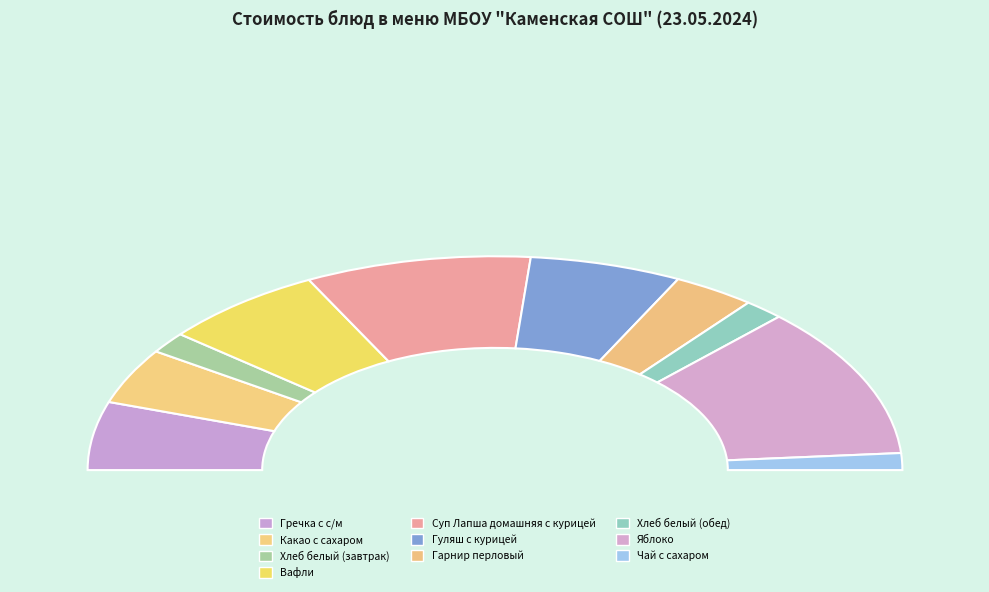

Is the sum of Гречка с с/м and Яблоко greater than half?

No